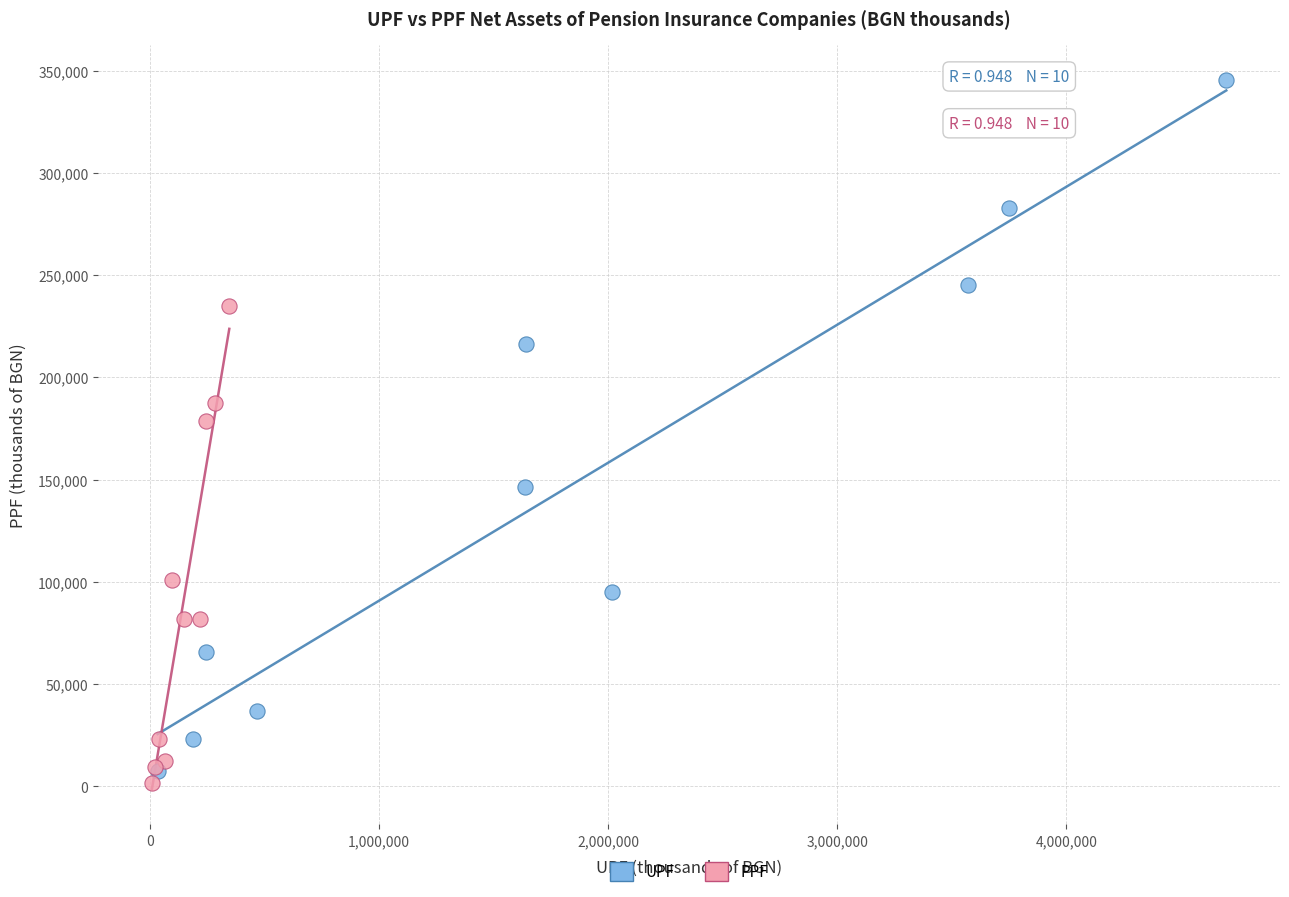

Which series contains the highest Y value?

UPF